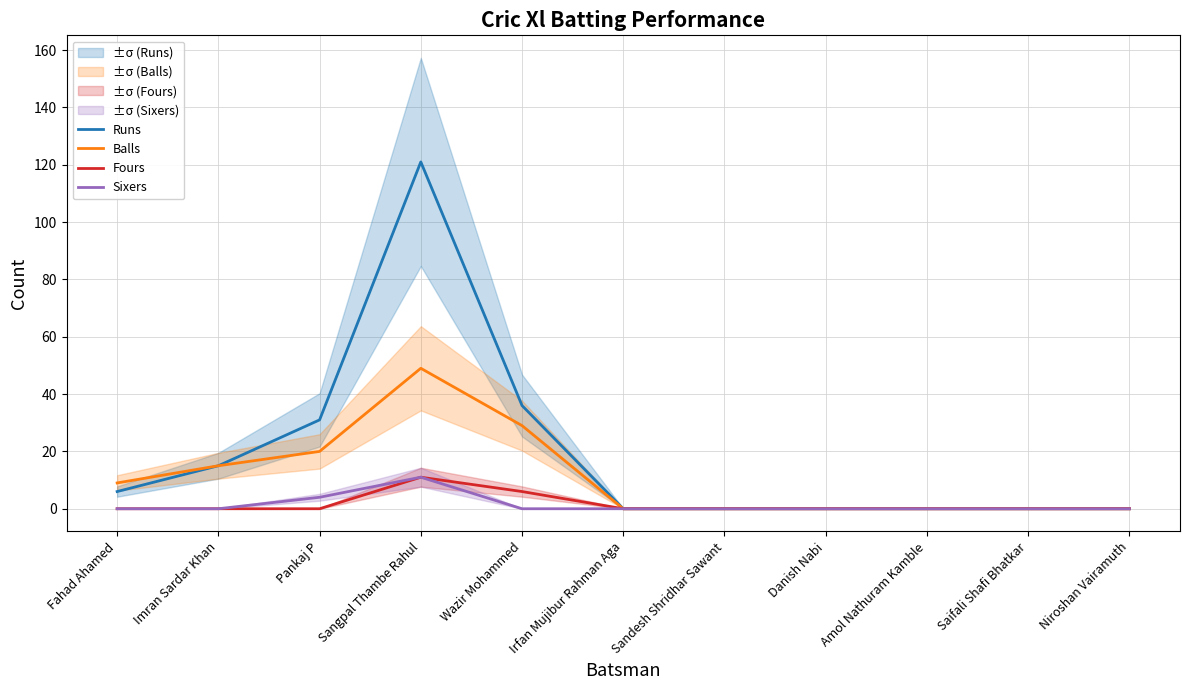

At which category does the chart reach its peak across all series?

Sangpal Thambe Rahul